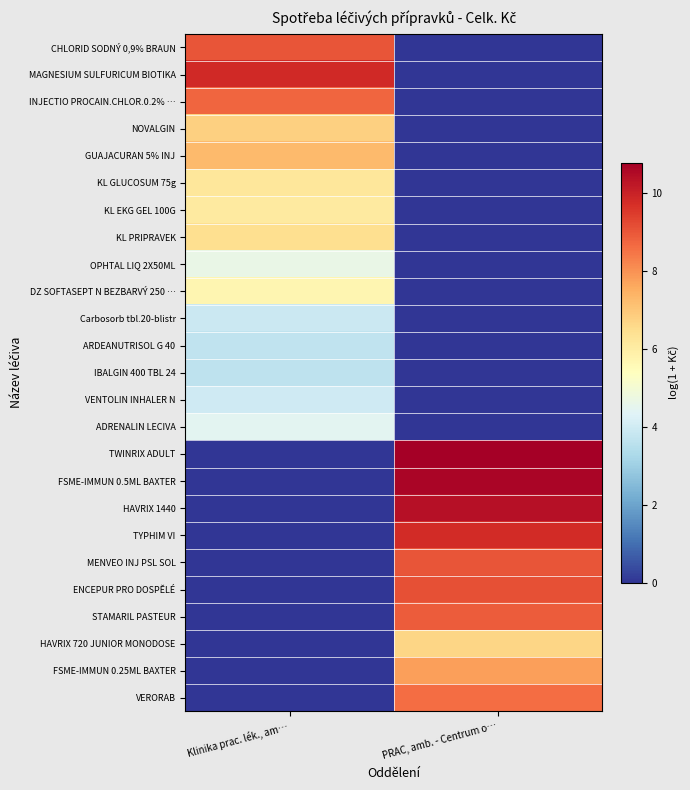

Which series has the largest range (max minus min)?

TWINRIX ADULT